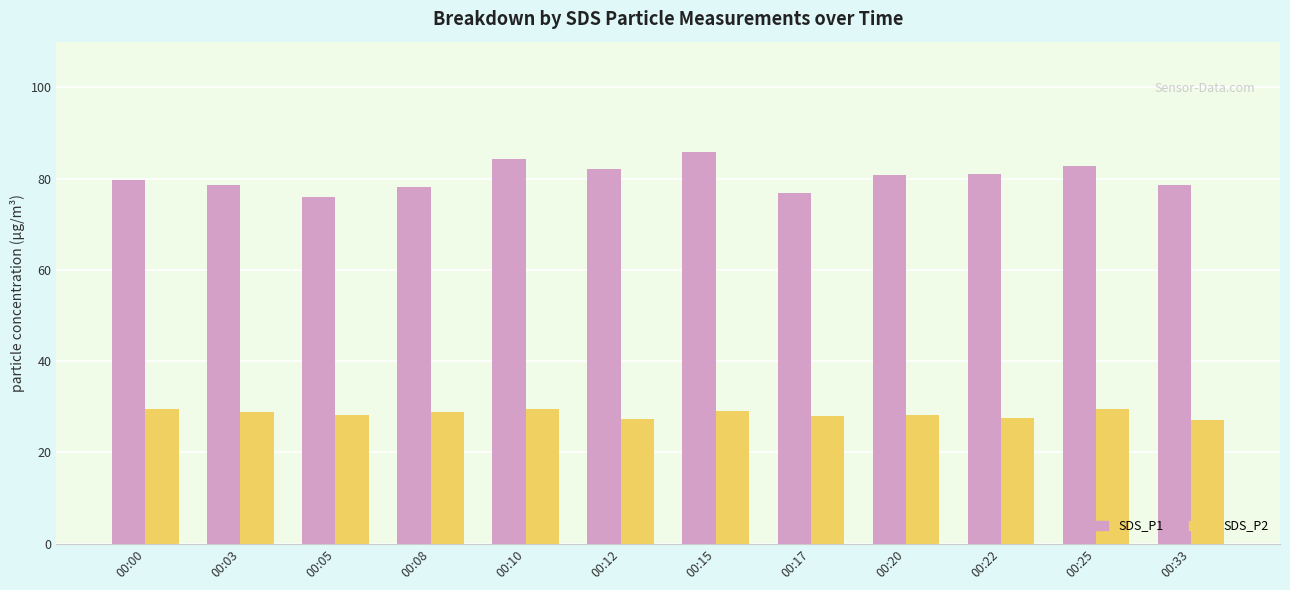

What is the difference between the SDS_P1 values at 00:05 and 00:00?

3.7